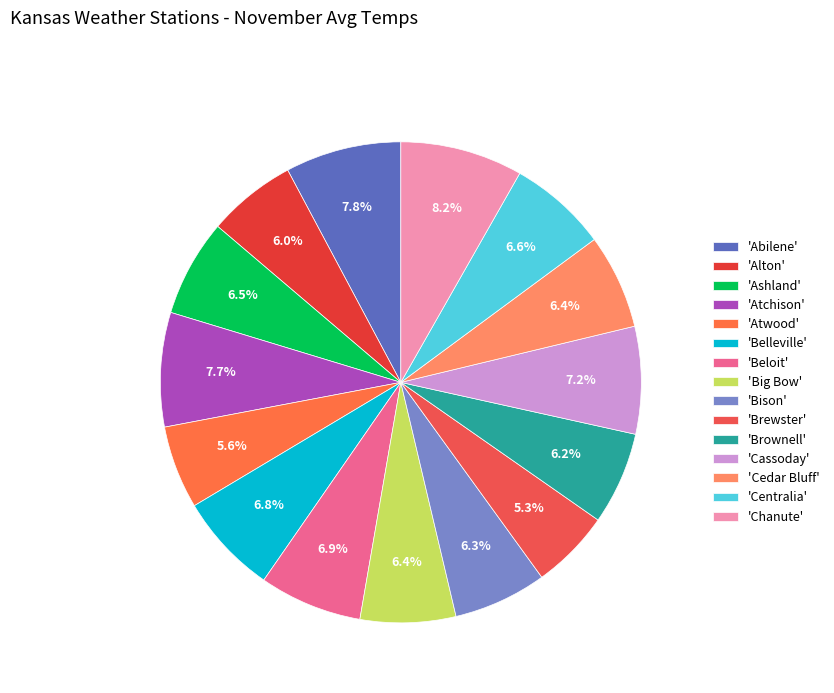

How many slices are in this pie chart?

15